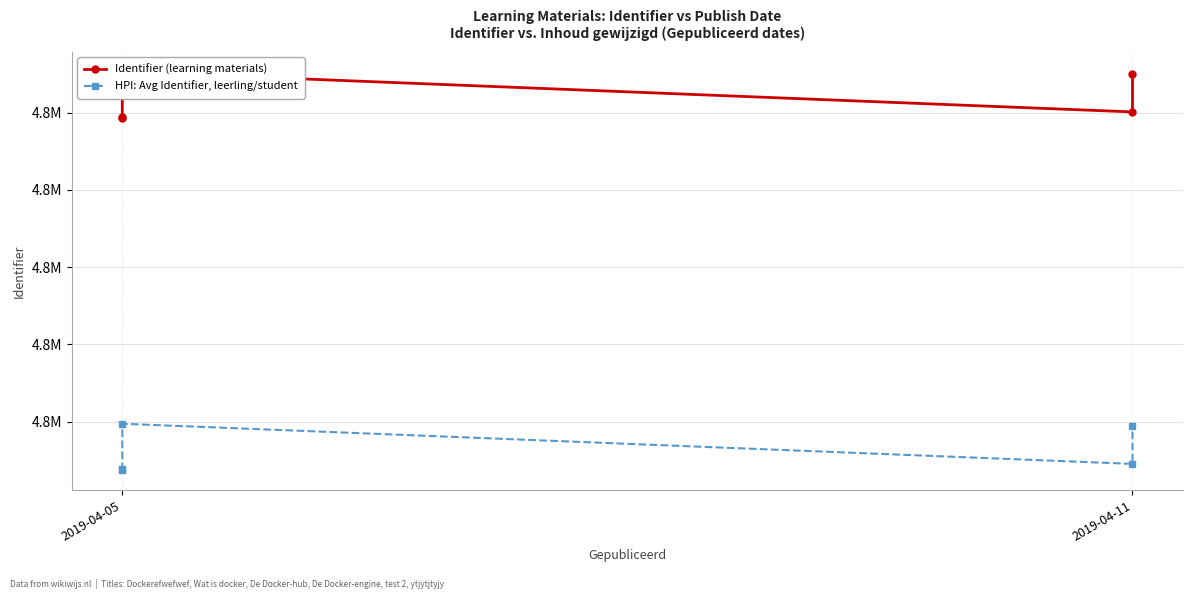

The value of HPI: Avg Identifier, leerling/student at 4 is 1712344.0. True or false?

False